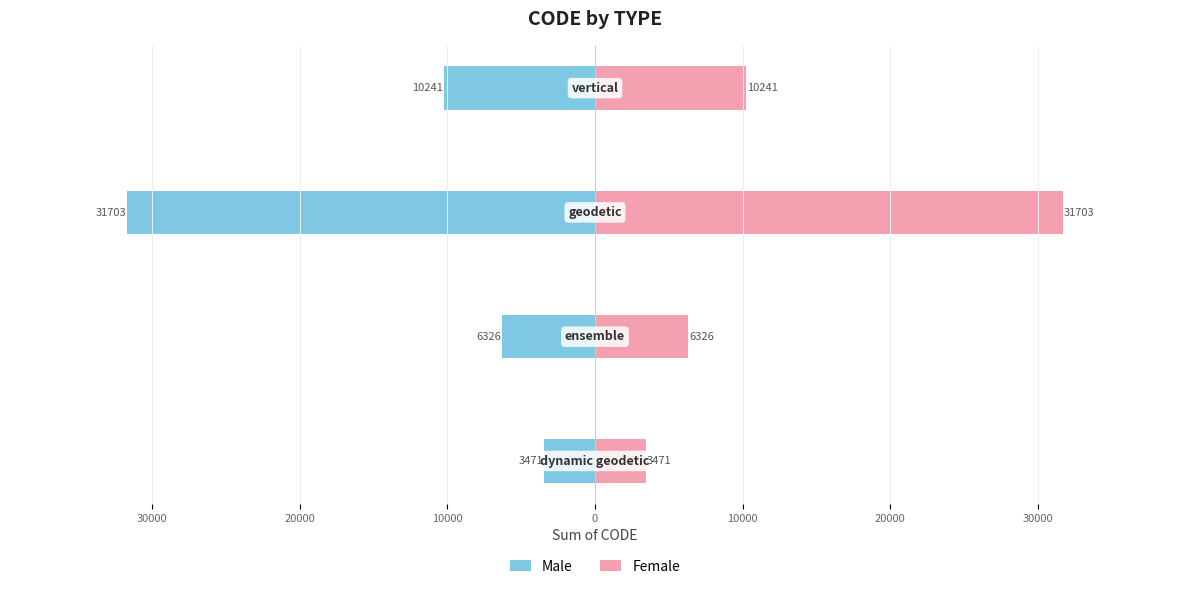

Which has a higher value, 20000 or 30000?

30000